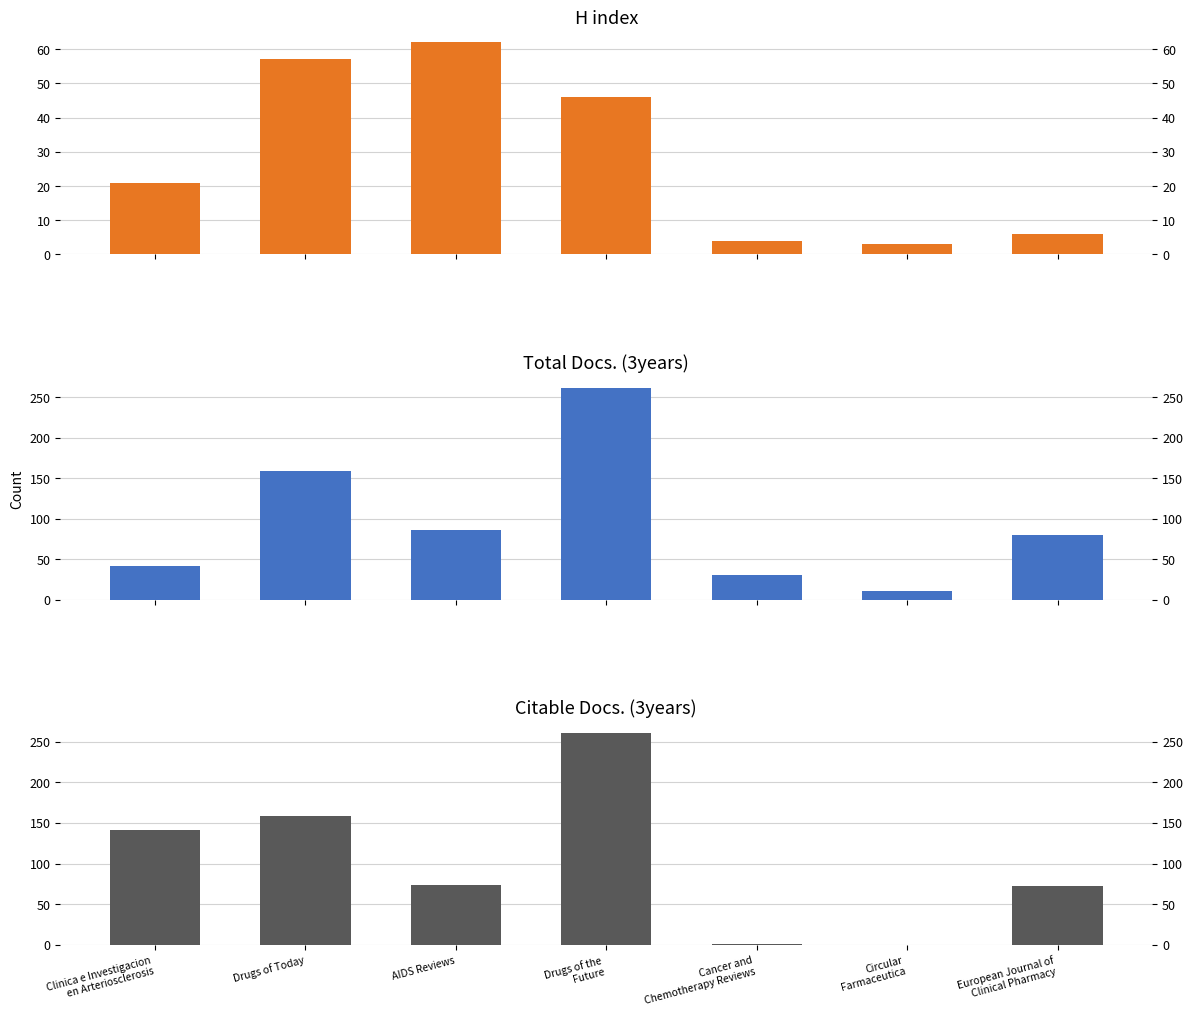

Are the bars horizontal?

No